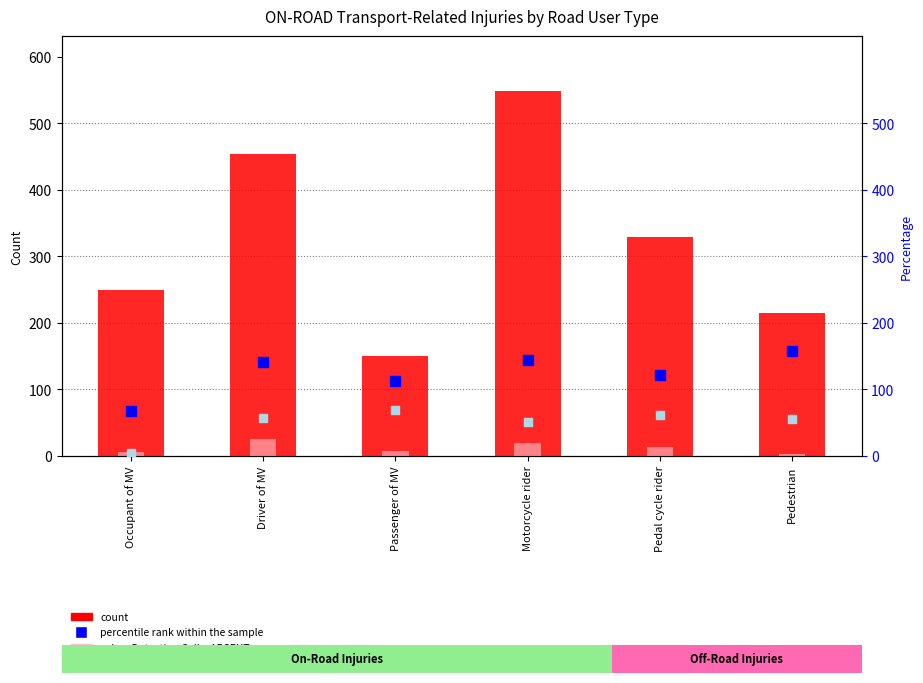

At which category is the sum across all series the highest?

Motorcycle rider